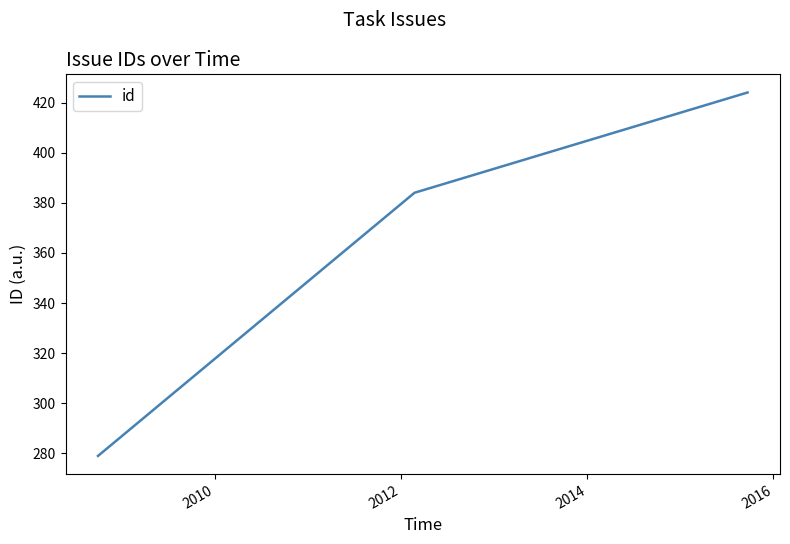

What is the average value?

362